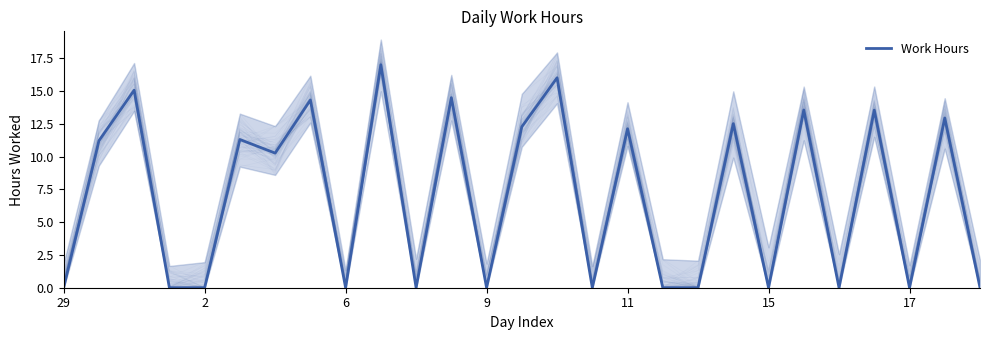

How many lines are shown in the chart?

1